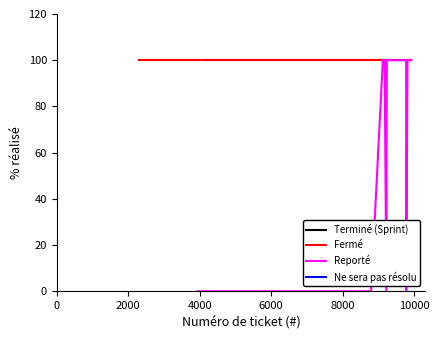

What is the average value of the Ne sera pas résolu series?

10